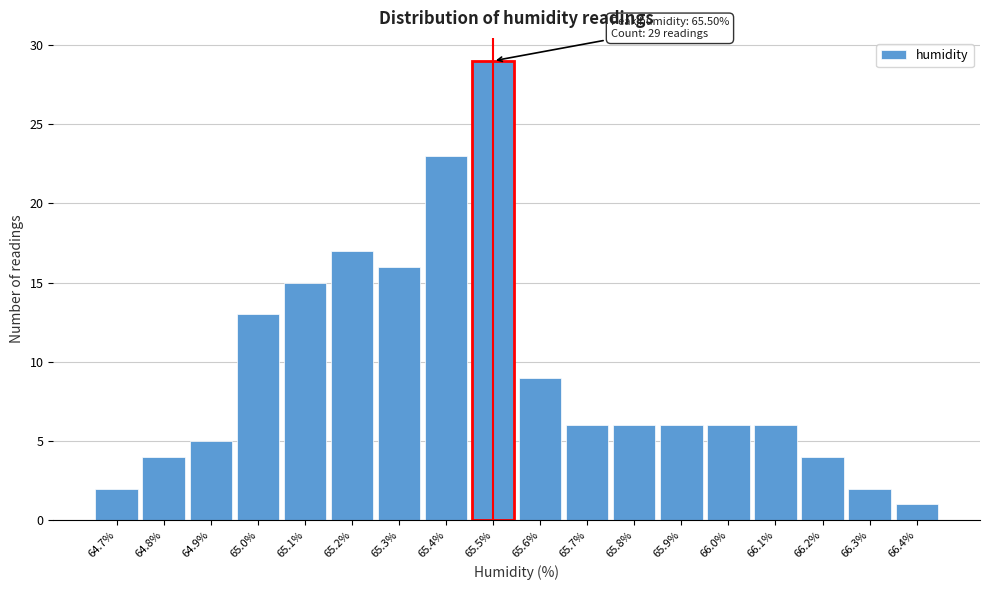

Over which range of the x-axis is the bar tallest?

65.45 to 65.55